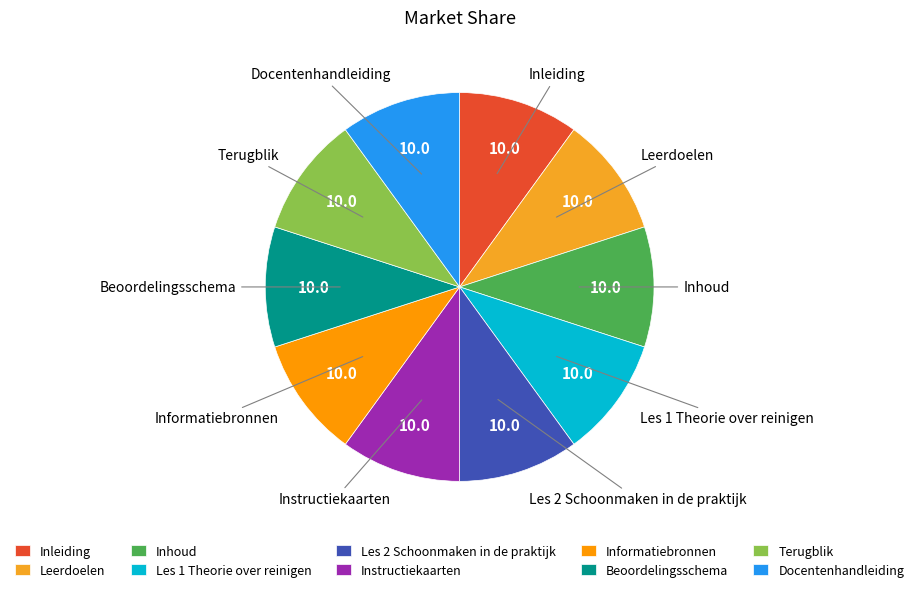

Does Informatiebronnen account for over 50% of the chart?

No